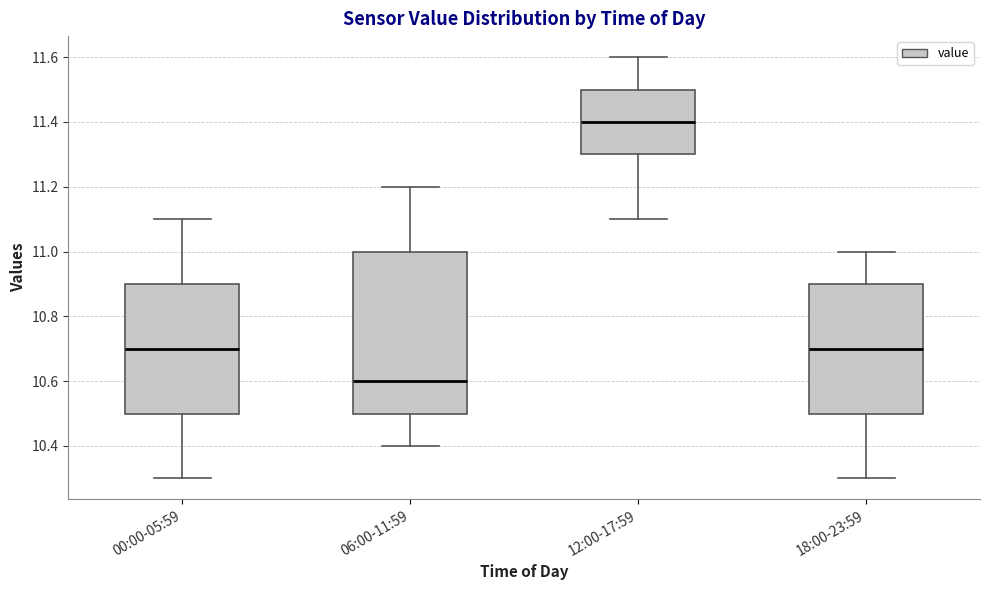

Reading left to right, read every box against the y-axis: the position of its median line, the range the box covers, and the ends of its whiskers. The values are not printed on the chart, so give them approximately, as read against the axis.

00:00-05:59: median 10.7, box 10.5 to 10.9, whiskers 10.3 to 11.1
06:00-11:59: median 10.6, box 10.5 to 11.0, whiskers 10.4 to 11.2
12:00-17:59: median 11.4, box 11.3 to 11.5, whiskers 11.1 to 11.6
18:00-23:59: median 10.7, box 10.5 to 10.9, whiskers 10.3 to 11.0